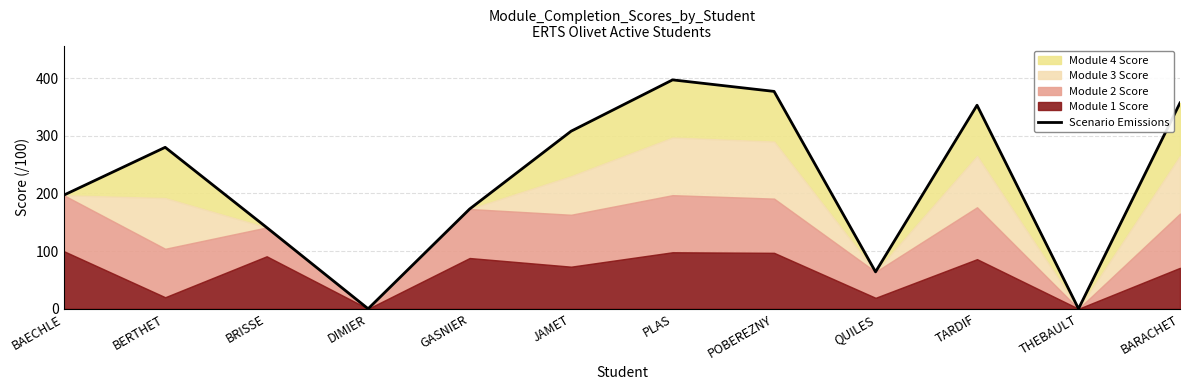

What is the difference between the maximum and minimum values?

397